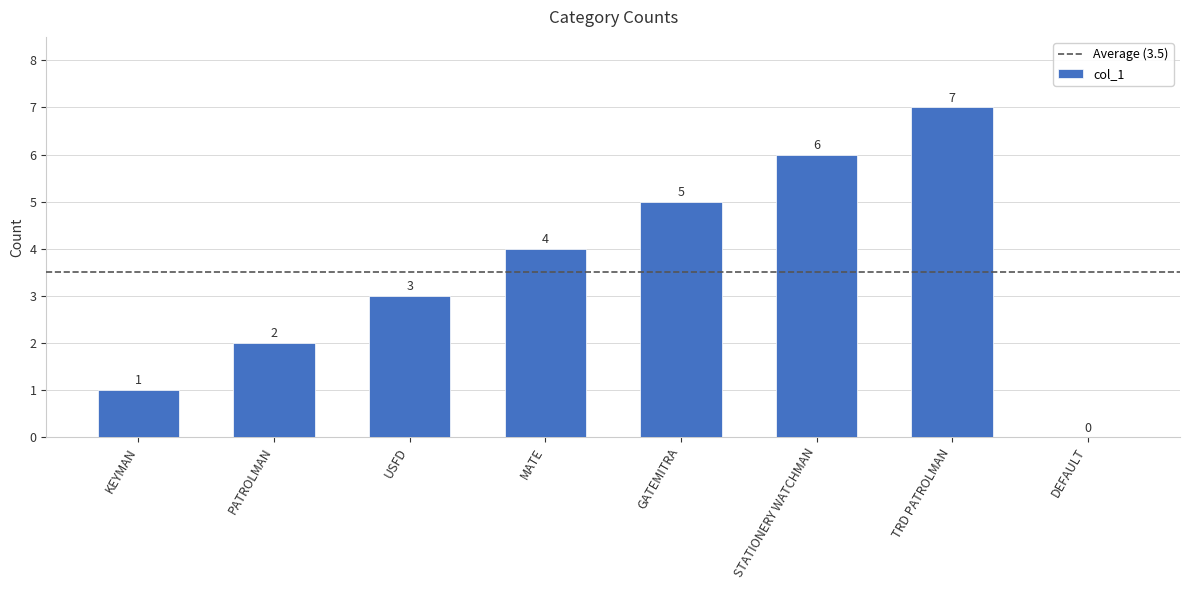

What is the sum of the values at PATROLMAN and STATIONERY WATCHMAN?

8